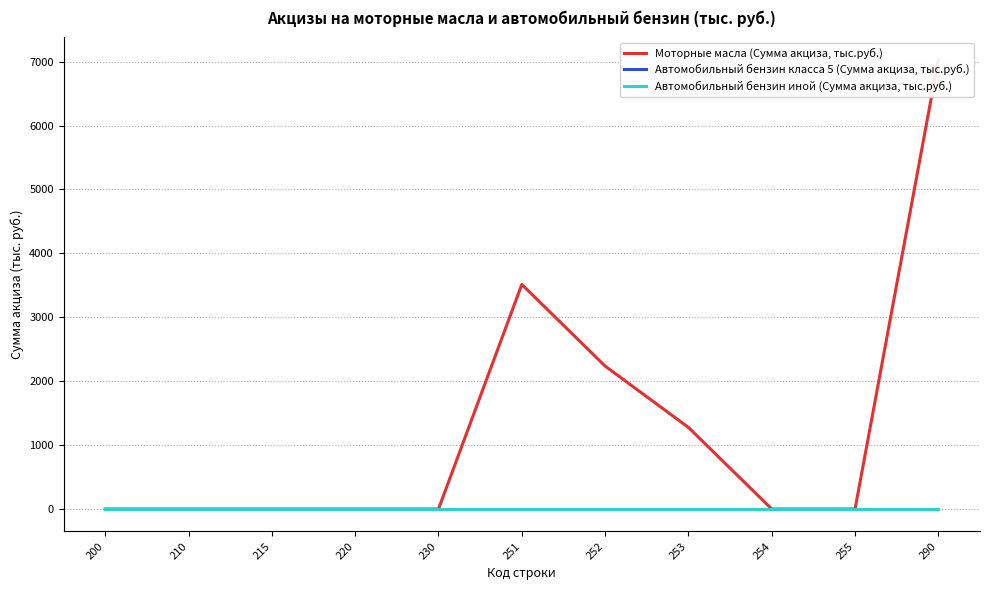

True or false: Автомобильный бензин иной (Сумма акциза, тыс.руб.) has more than 0 interior local peaks.

False